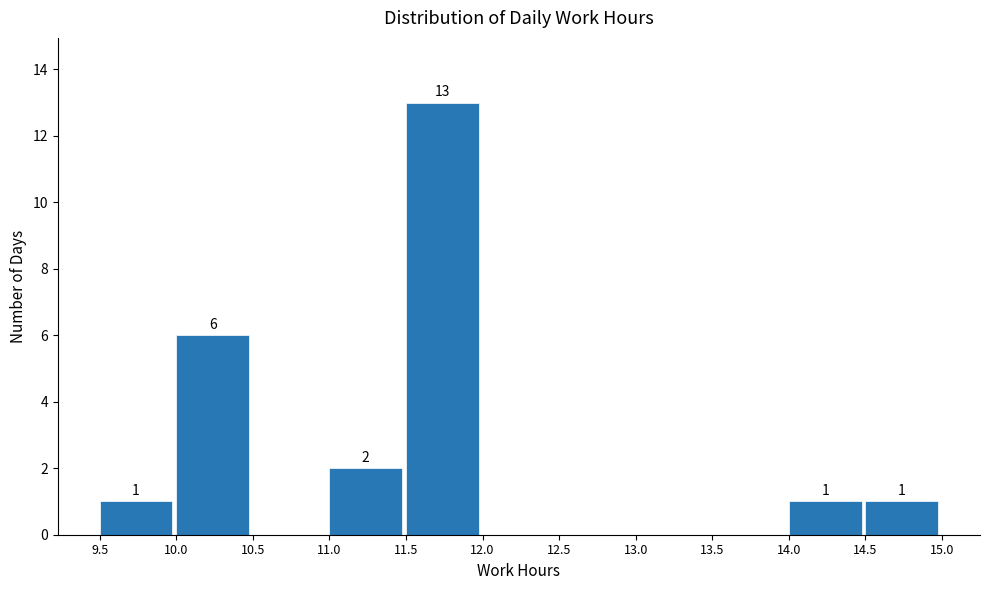

Over which range of the x-axis is the bar tallest?

11.5 to 12.0